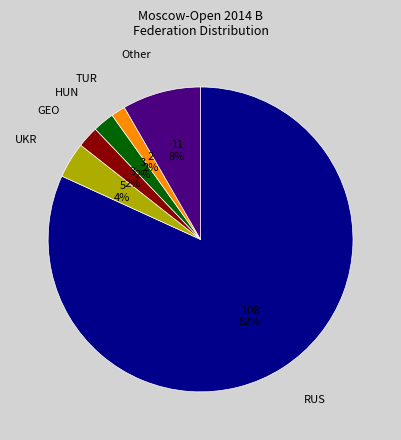

To the nearest percent, what is the difference between the largest and smallest slice percentages?

80%